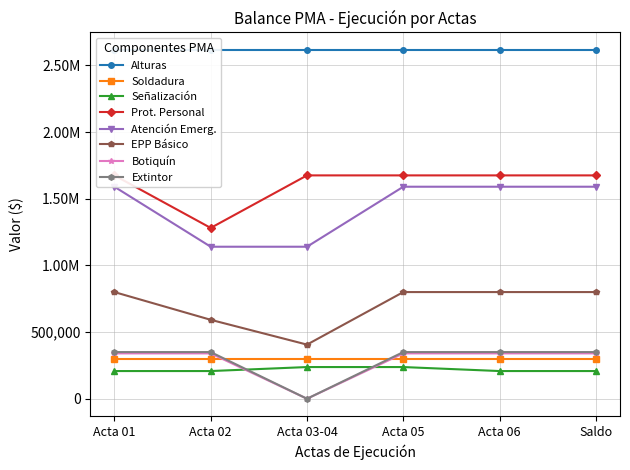

What is the value of the Señalización point at the 5th from the left?

207691